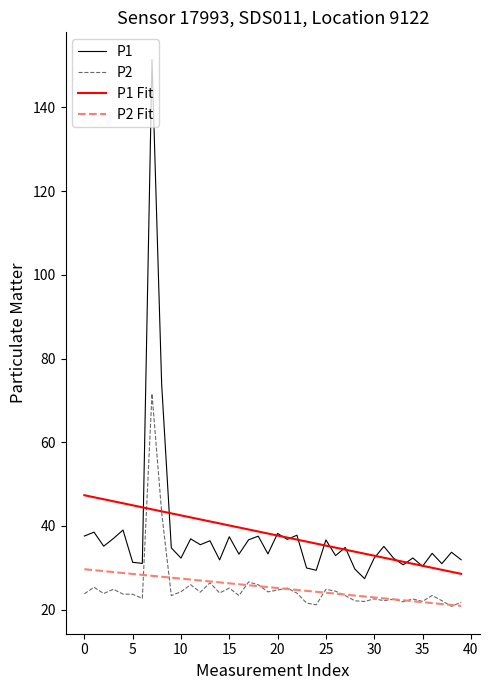

What is the lowest value of the P2 Fit series?

20.9